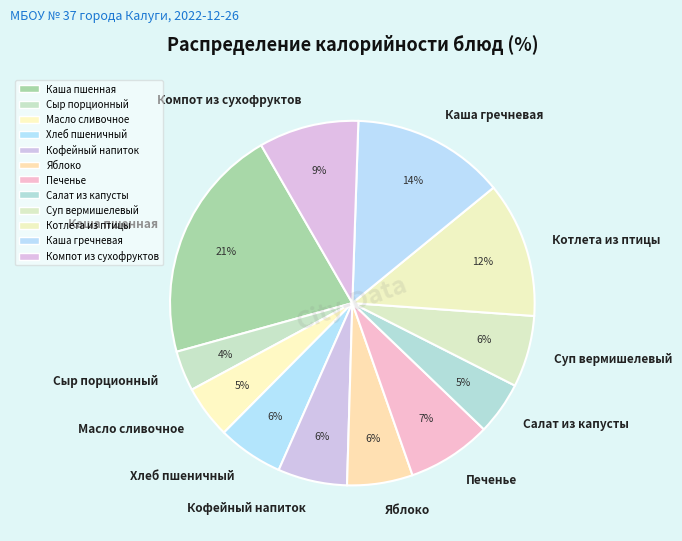

To the nearest percent, what is the combined percentage of Масло сливочное and Каша пшенная?

26%